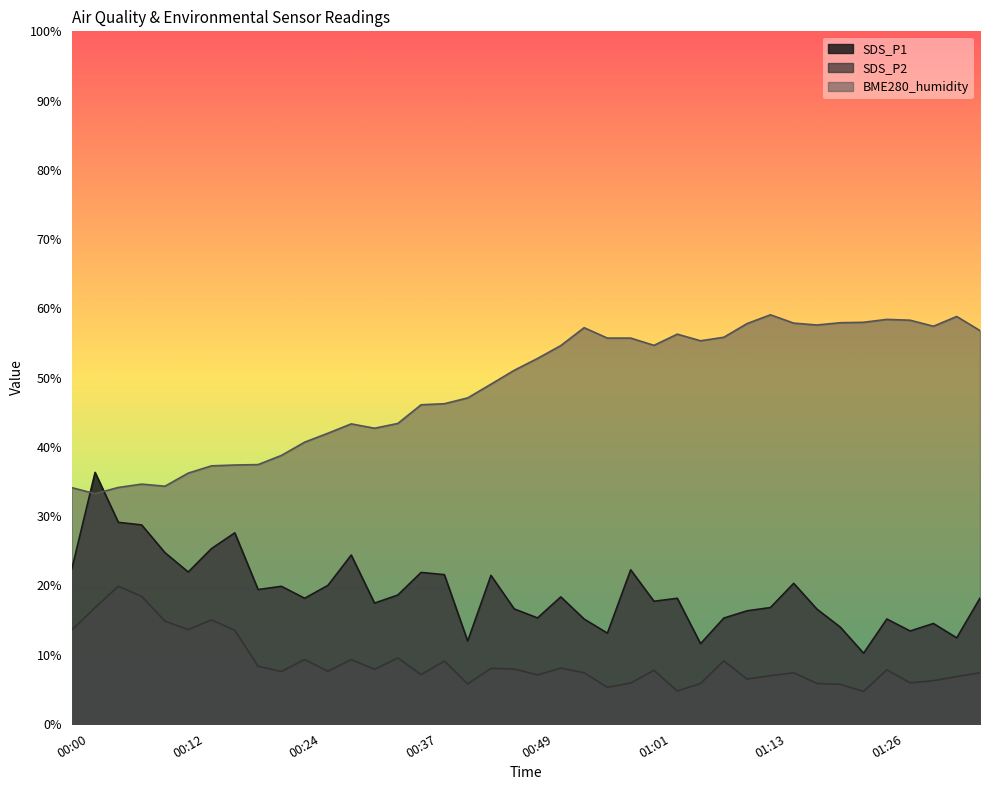

What position from the left is 00:37?

16